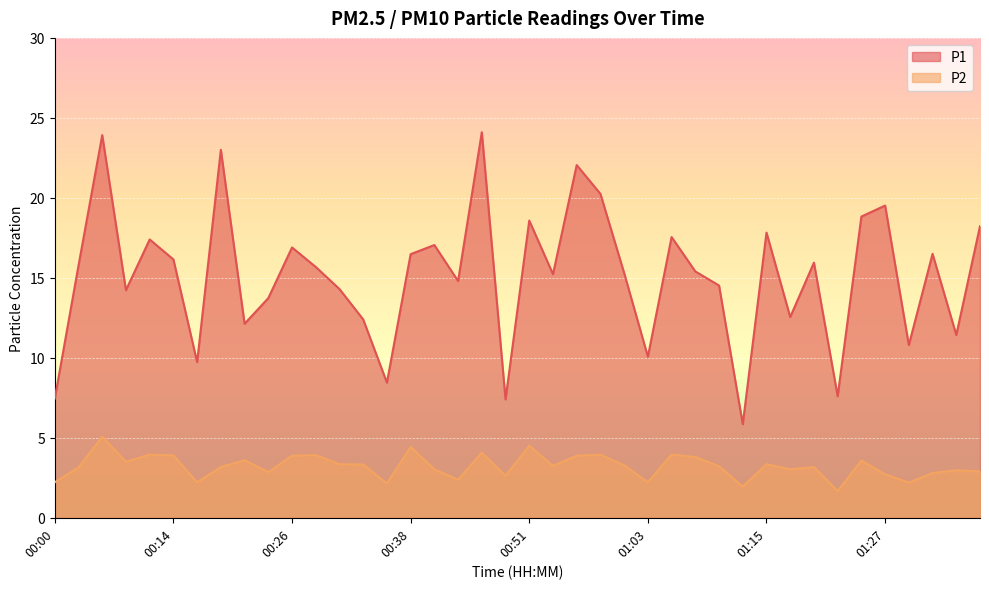

What are all the series names shown in the legend?

P1, P2